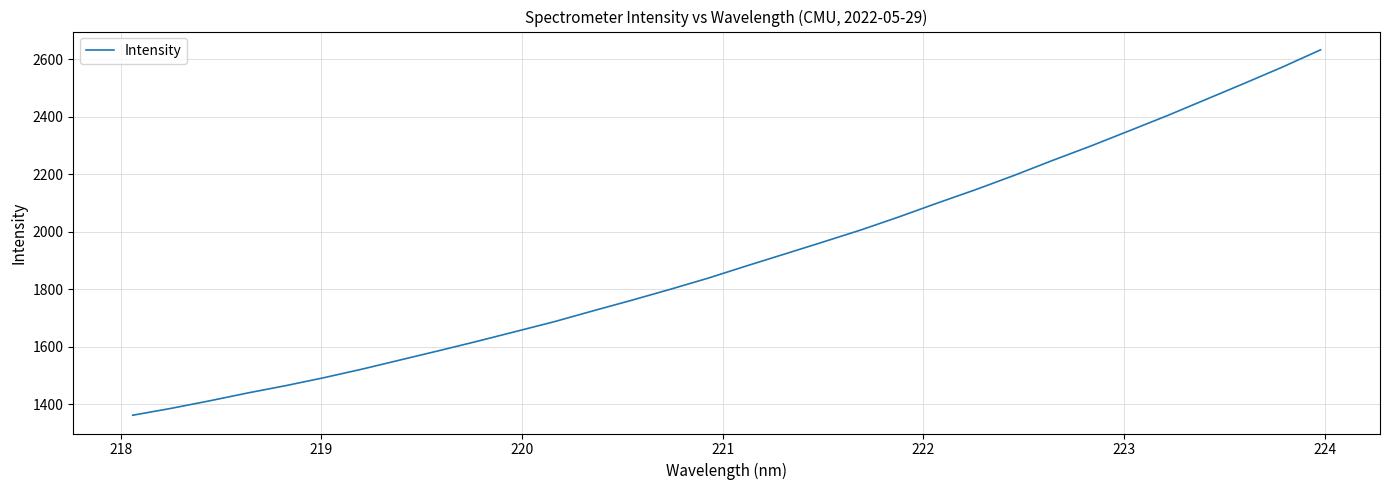

What is the greatest value displayed?

2633.5